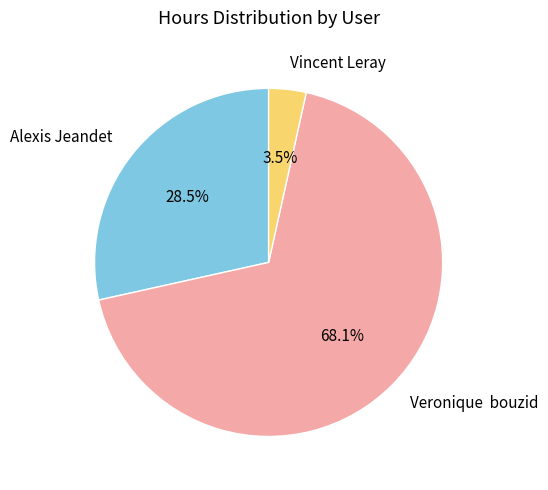

Between Veronique bouzid and Vincent Leray, which is larger?

Veronique bouzid